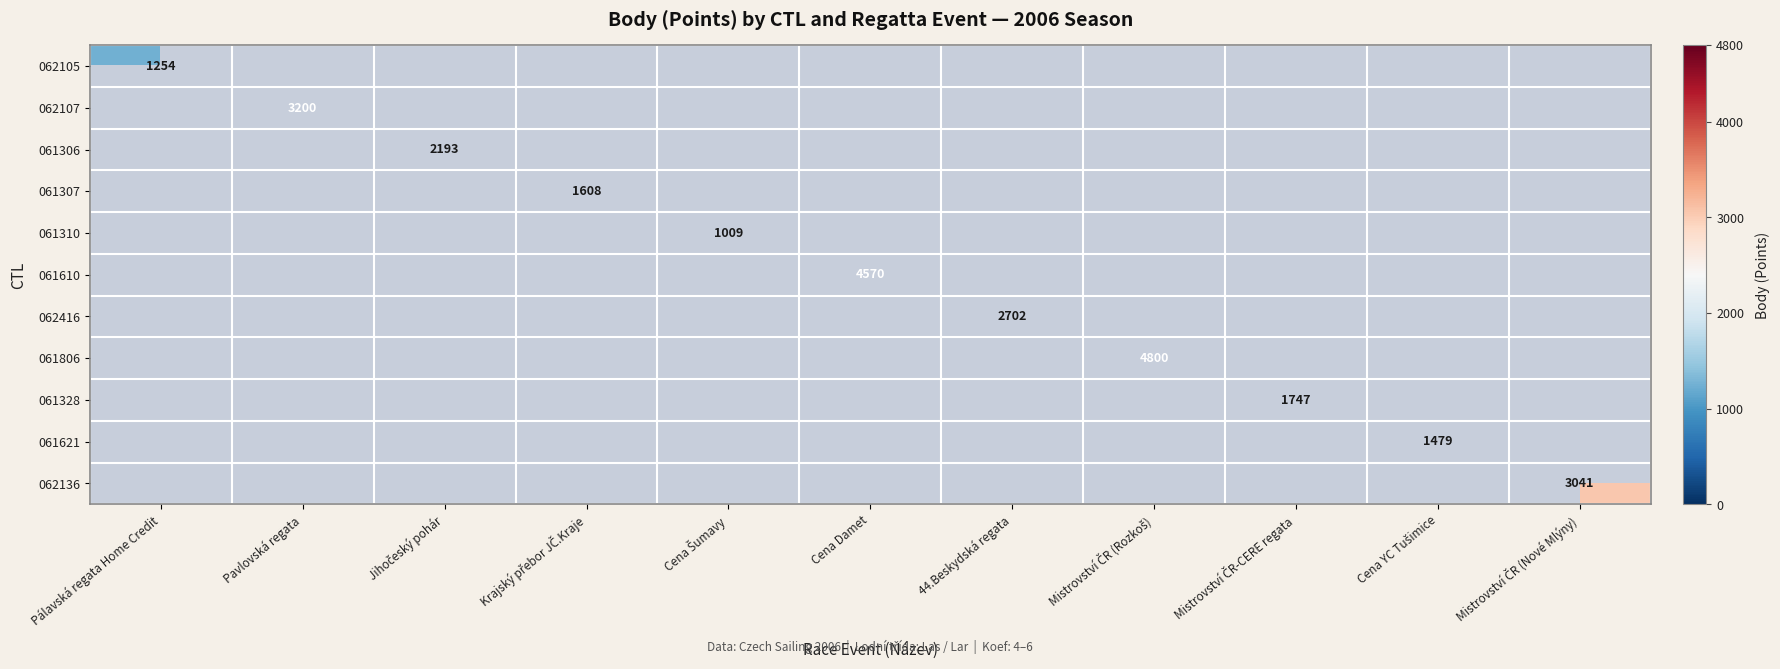

Rank the series at 44.Beskydská regata from highest to lowest value.

062105, 062107, 061306, 061307, 061310, 061610, 062416, 061806, 061328, 061621, 062136